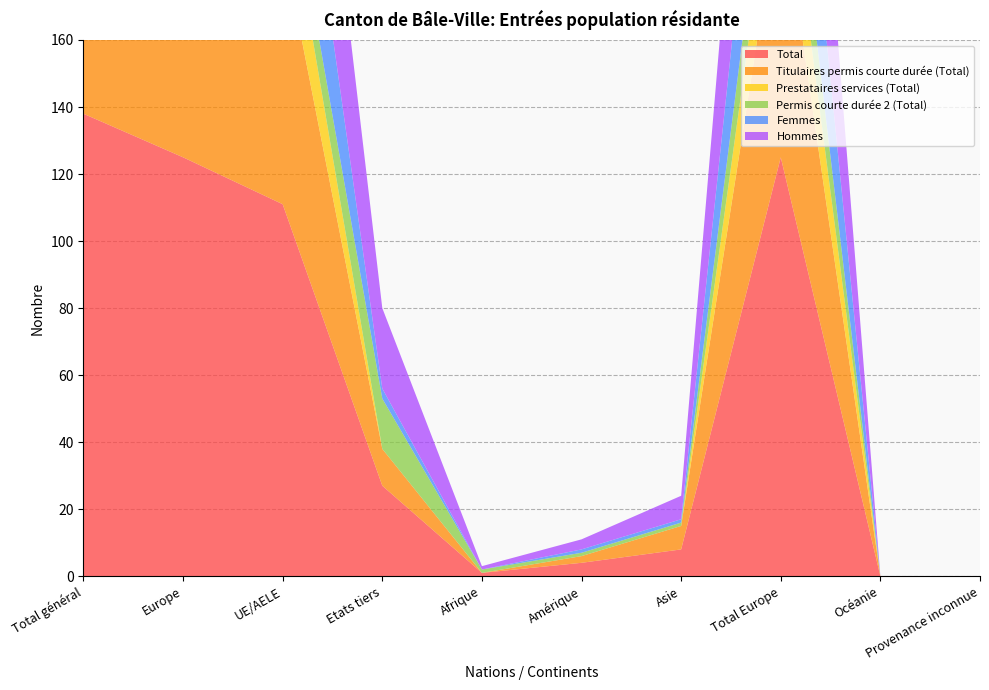

Reading right to left, transcribe all the data shown in this chart.

Total: Provenance inconnue=0	Océanie=0	Total Europe=125	Asie=8	Amérique=4	Afrique=1	Etats tiers=27	UE/AELE=111	Europe=125	Total général=138
Titulaires permis courte durée (Total): Provenance inconnue=0	Océanie=0	Total Europe=80	Asie=7	Amérique=2	Afrique=0	Etats tiers=11	UE/AELE=78	Europe=80	Total général=89
Prestataires services (Total): Provenance inconnue=0	Océanie=0	Total Europe=24	Asie=0	Amérique=0	Afrique=0	Etats tiers=0	UE/AELE=24	Europe=24	Total général=24
Permis courte durée 2 (Total): Provenance inconnue=0	Océanie=0	Total Europe=21	Asie=1	Amérique=1	Afrique=1	Etats tiers=15	UE/AELE=9	Europe=21	Total général=24
Femmes: Provenance inconnue=0	Océanie=0	Total Europe=46	Asie=1	Amérique=1	Afrique=0	Etats tiers=3	UE/AELE=45	Europe=46	Total général=48
Hommes: Provenance inconnue=0	Océanie=0	Total Europe=79	Asie=7	Amérique=3	Afrique=1	Etats tiers=24	UE/AELE=66	Europe=79	Total général=90